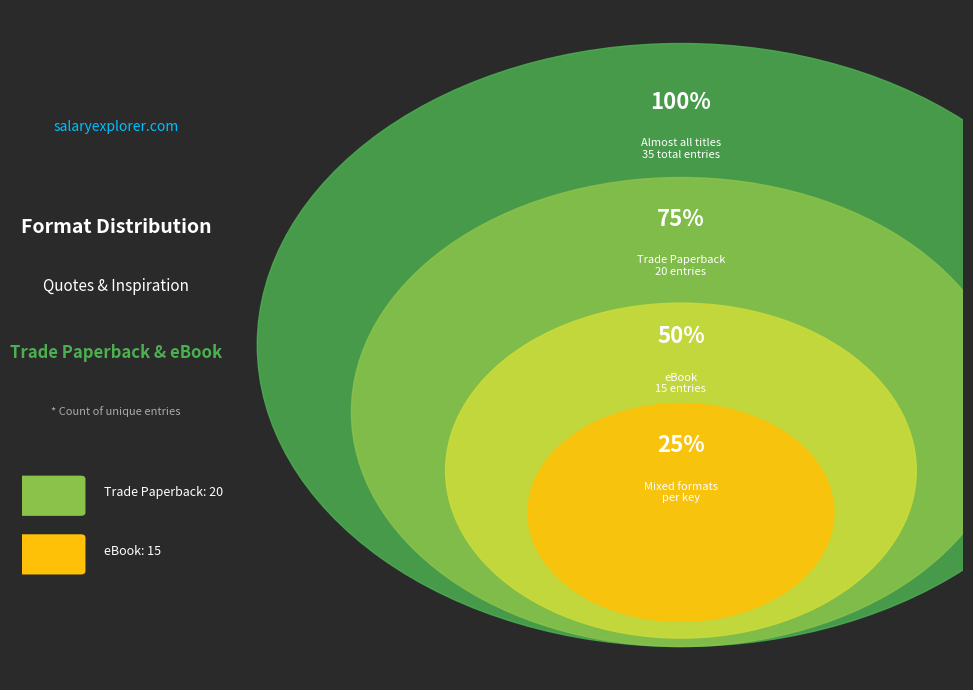

What percentage is NOT represented by eBook?

57.1%